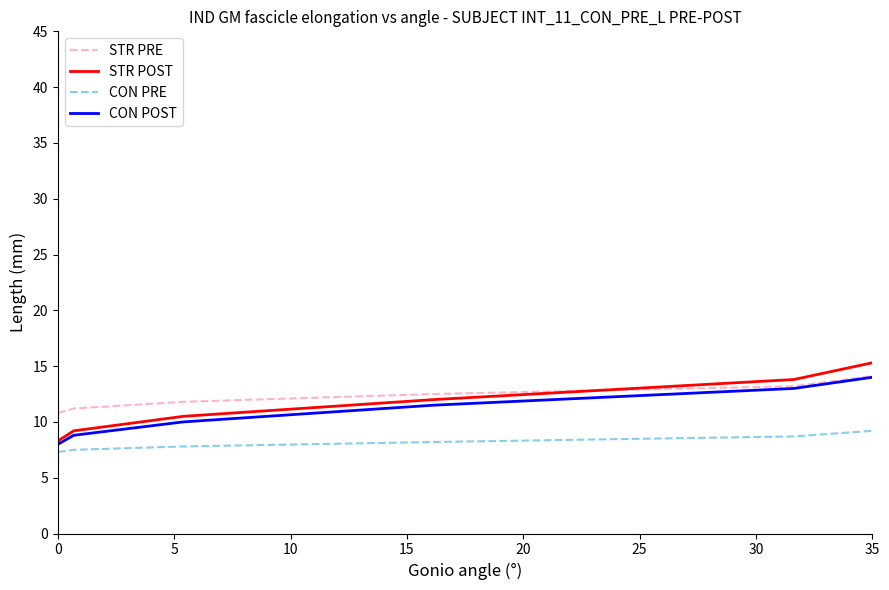

What is the maximum value shown in the chart?

15.3